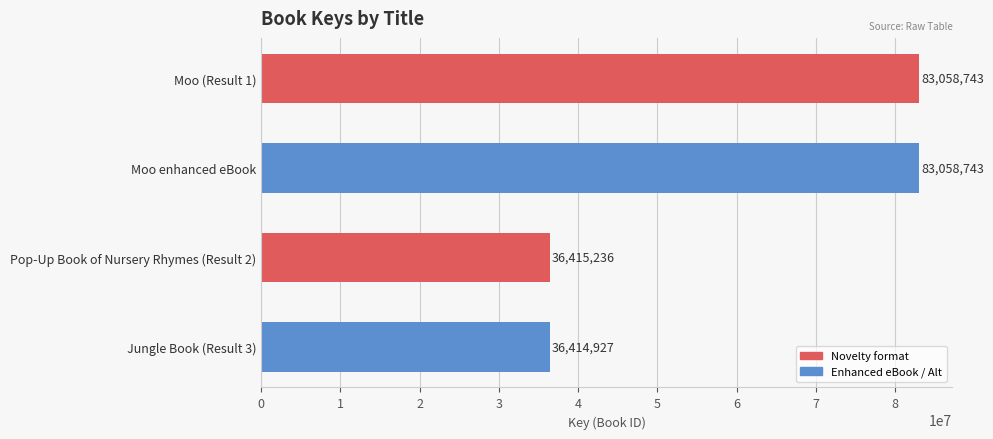

How many bars are there in total?

4